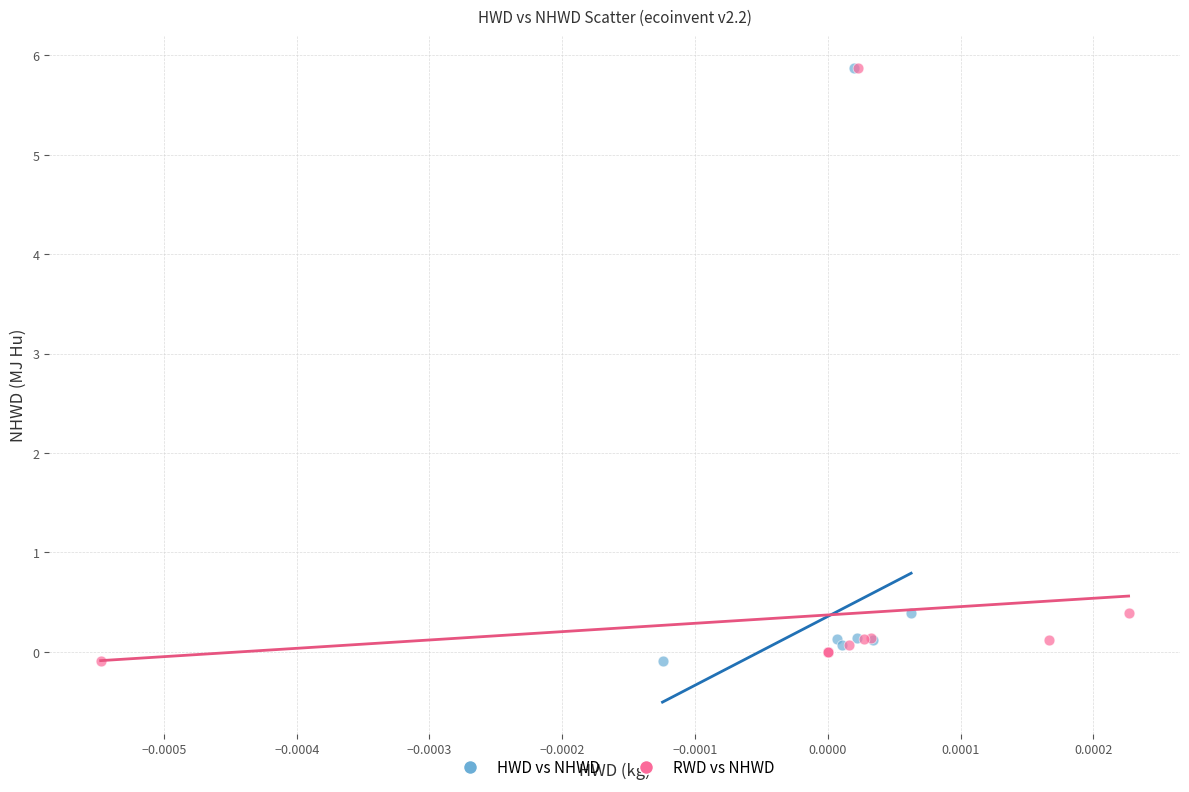

What are all the series names shown in the legend?

HWD vs NHWD, RWD vs NHWD